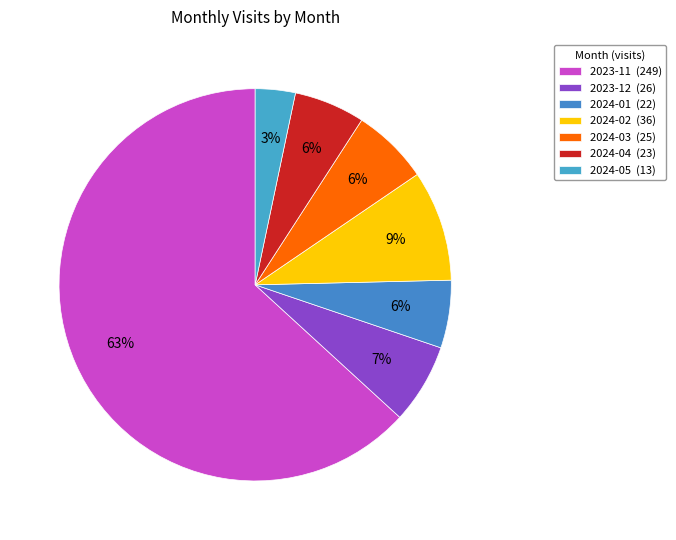

What percentage do 2024-04 and 2023-11 together represent?

69.0%